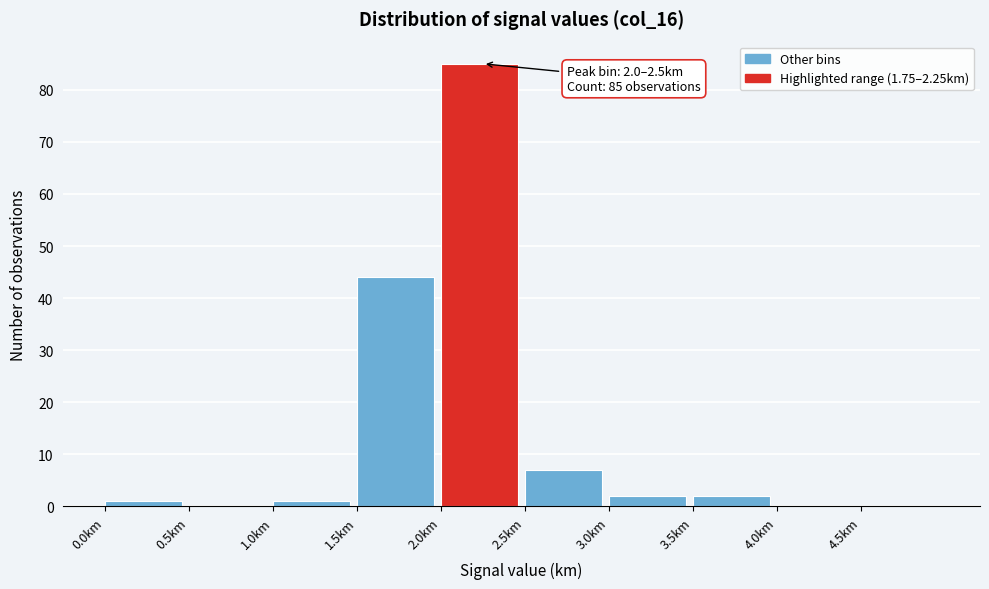

Which range on the x-axis has the tallest bar?

2.0 to 2.5